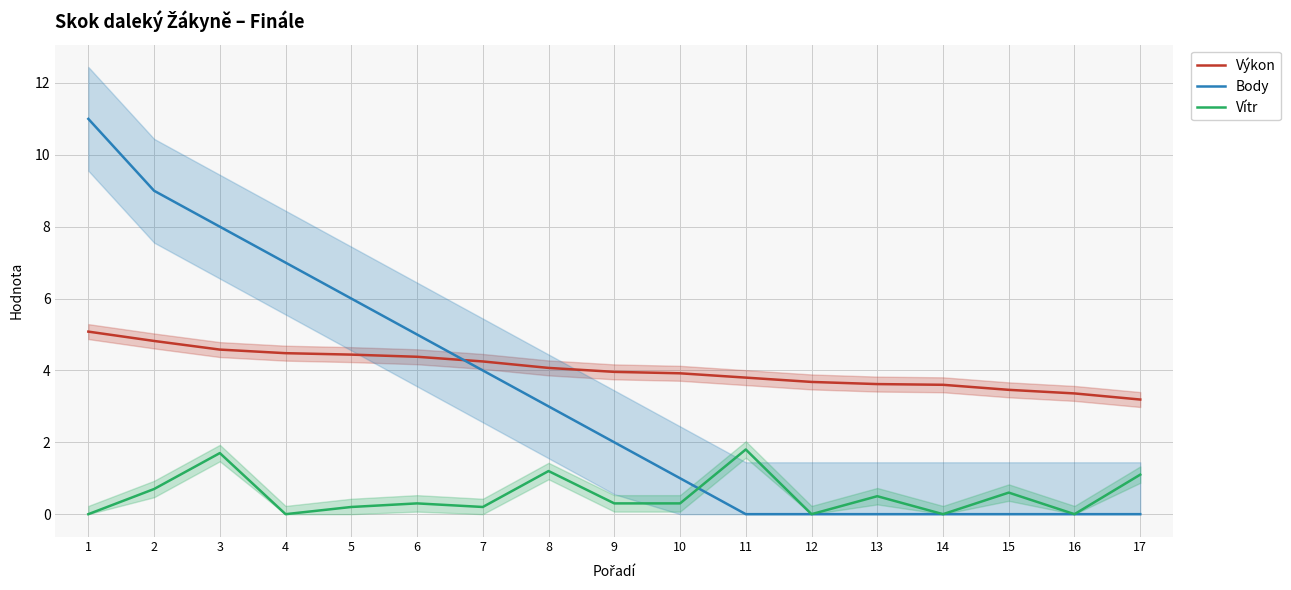

What is the difference between the maximum and minimum values in the Vítr series?

1.8